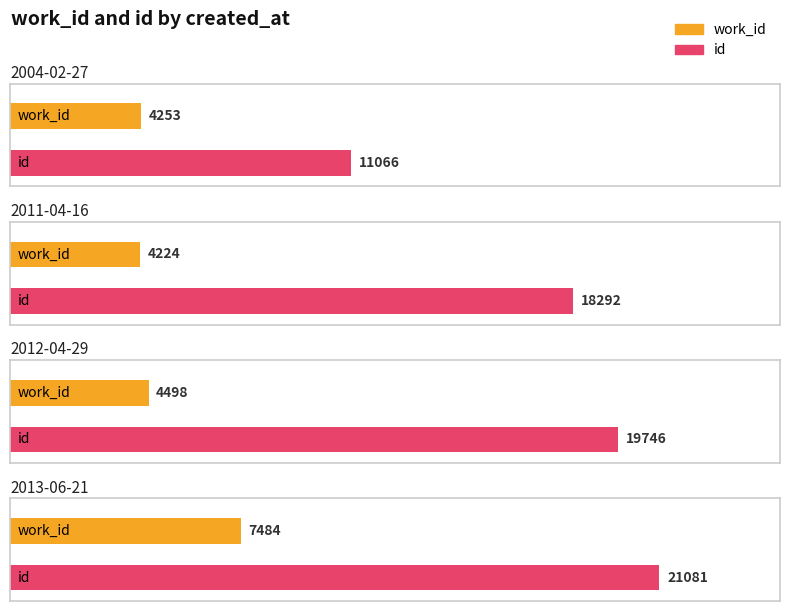

What is the maximum value for id?

21081